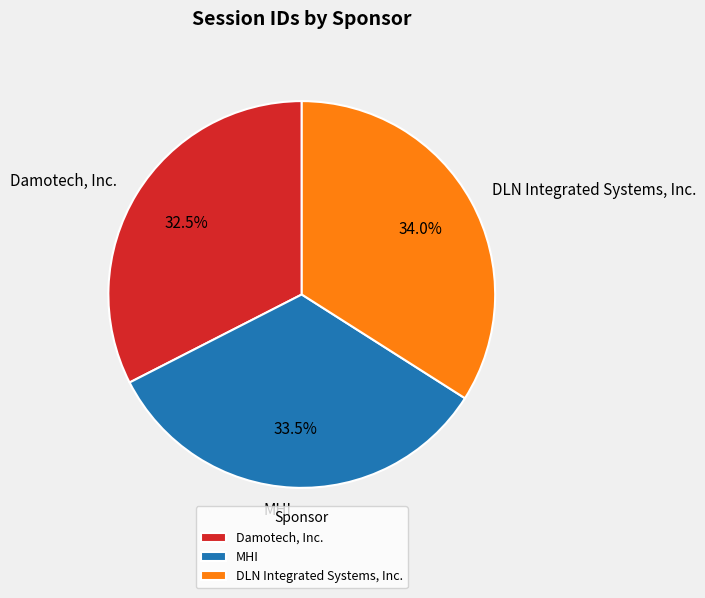

Do DLN Integrated Systems, Inc. and MHI together represent more than half of the pie?

Yes